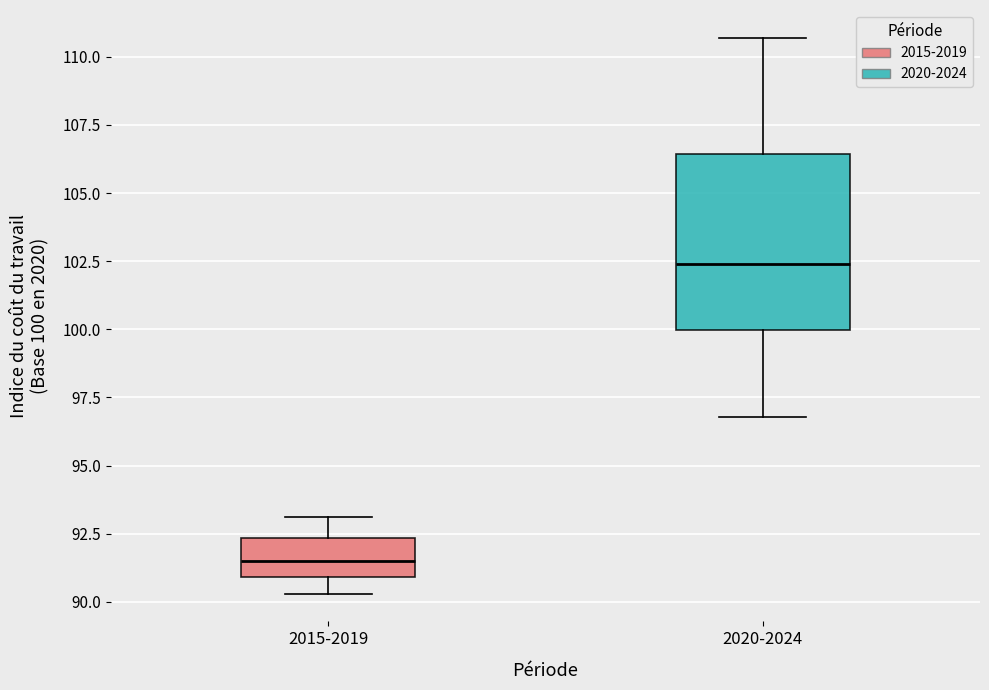

Where is the lower edge of the box for 2015-2019 on the y-axis? The values are not printed on the chart, so give them approximately, as read against the axis.

91.0